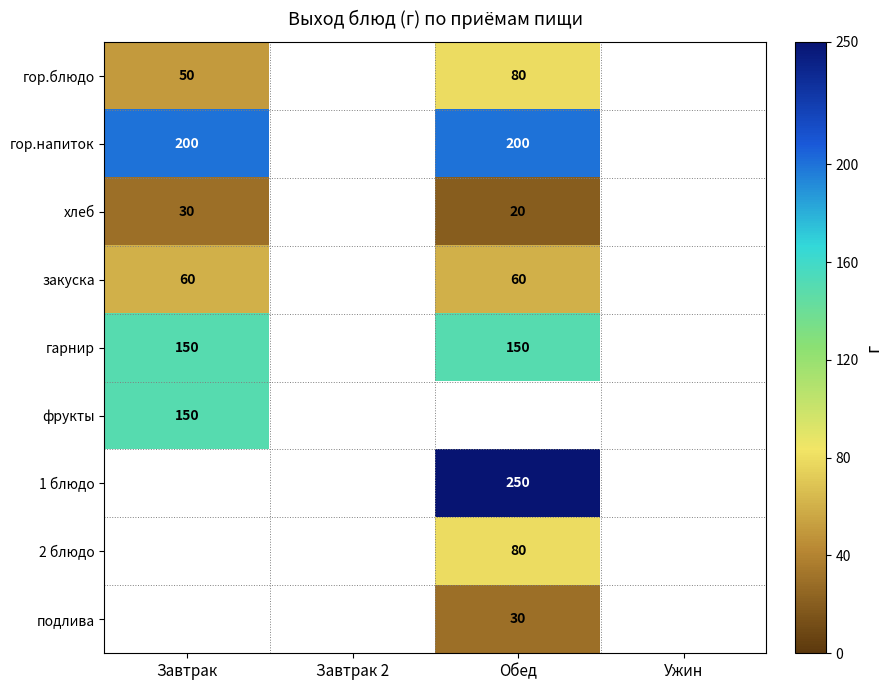

Is it true that 1 блюдо equals 58 at Обед?

False